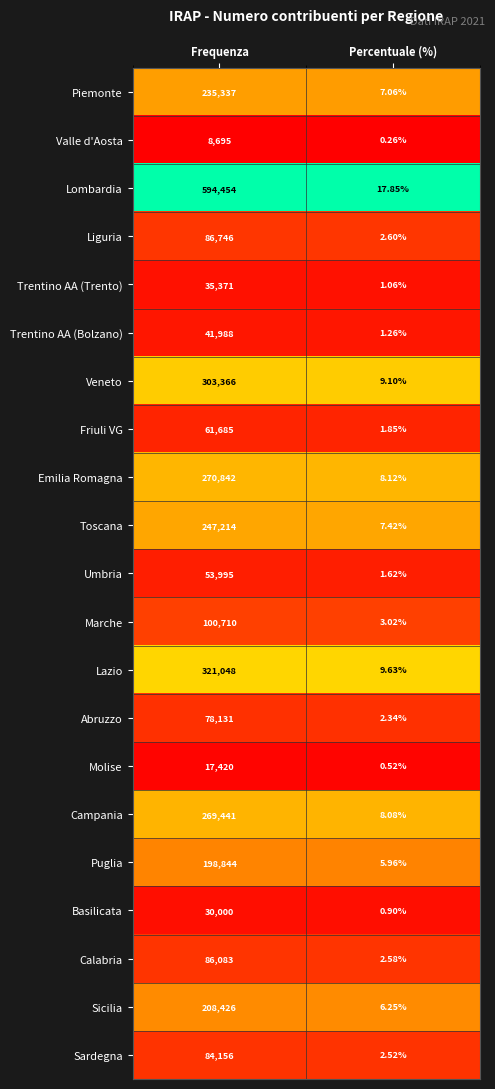

Where is Calabria nearest to the value 43042?

Percentuale (%)